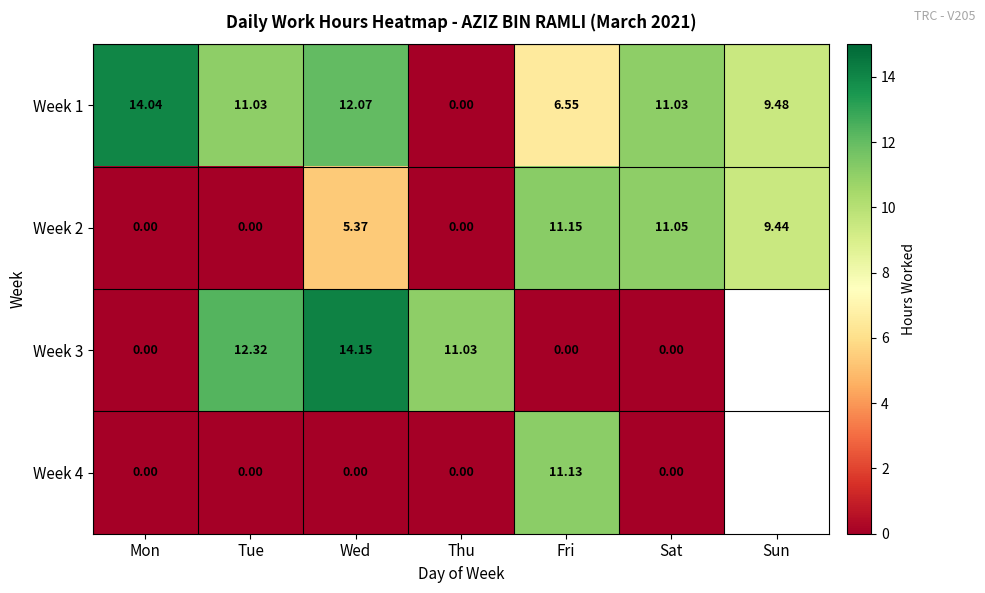

The Week 2 series shows 13.1 at Sun. True or false?

False